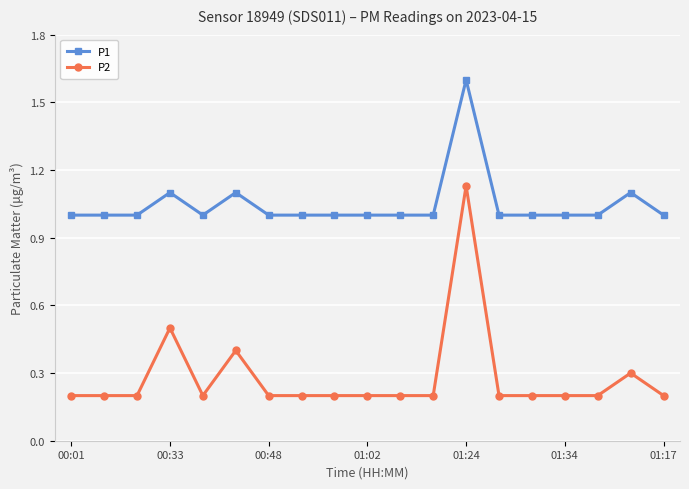

At how many categories does at least one series exceed 0?

19